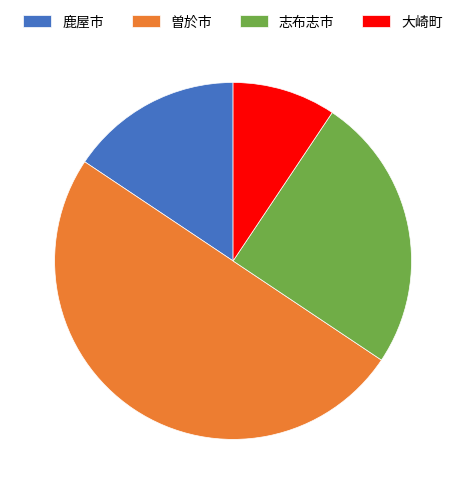

Does 鹿屋市 represent more than half of the total?

No